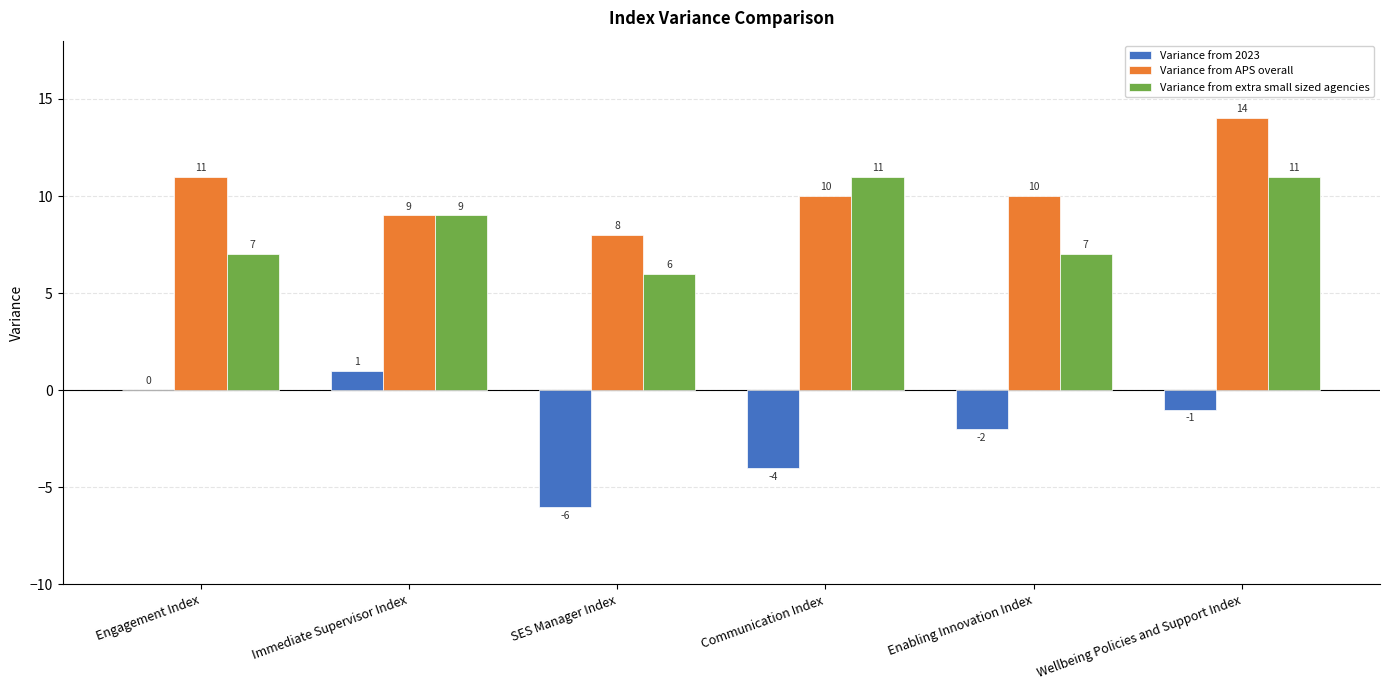

What is the difference between the Variance from 2023 values at Communication Index and Engagement Index?

4